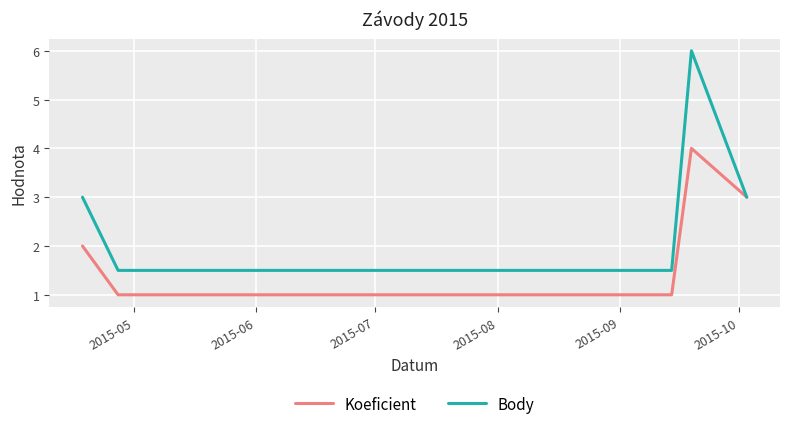

What is the maximum value shown in the chart?

6.0